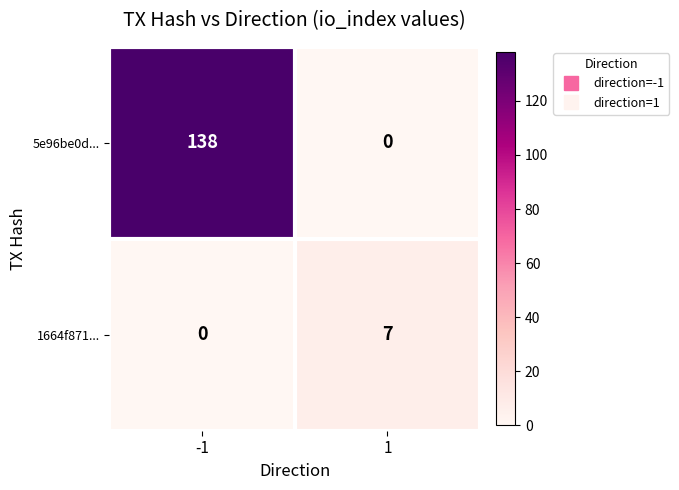

Rank the series by their maximum value, from lowest to highest.

1664f871..., 5e96be0d...